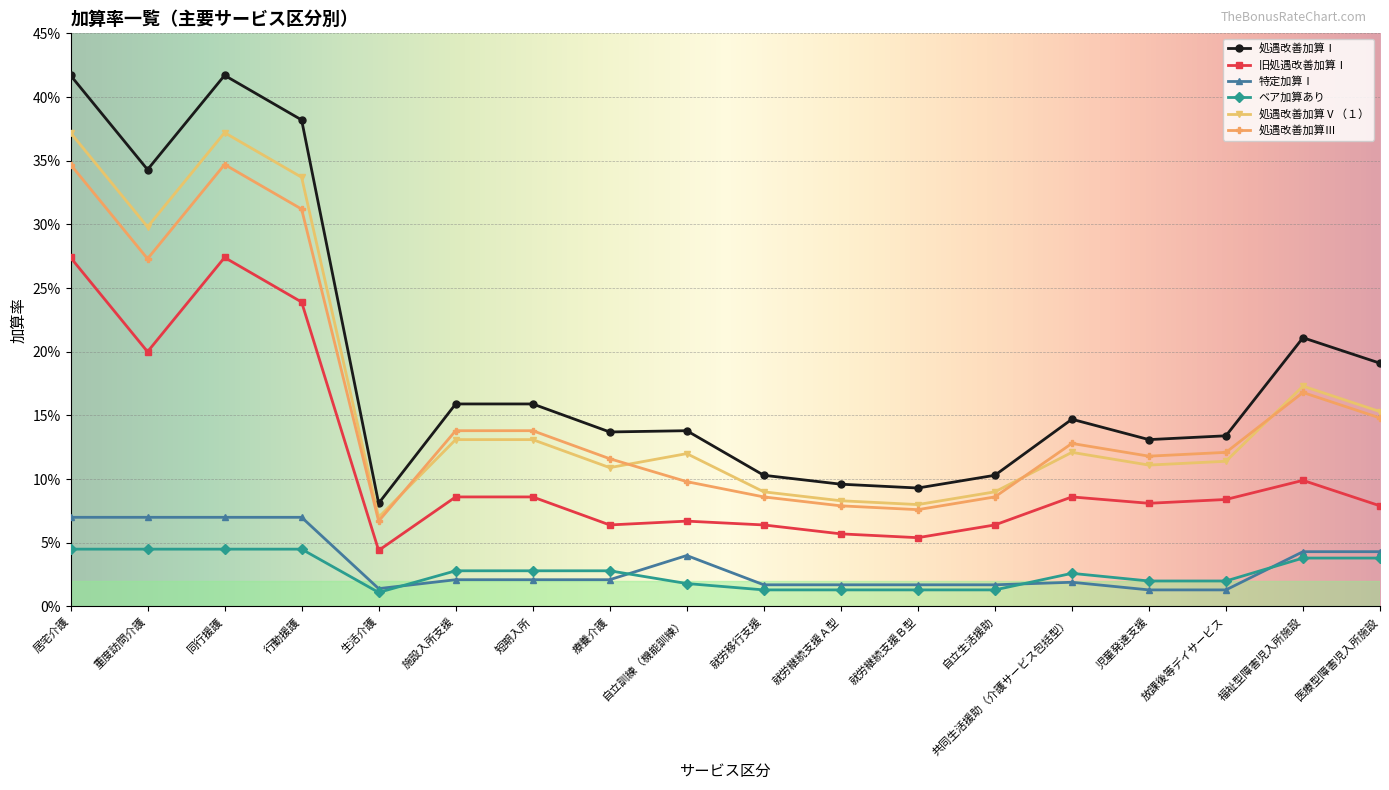

List the series in order of their peak value, lowest first.

ベア加算あり, 特定加算Ⅰ, 旧処遇改善加算Ⅰ, 処遇改善加算Ⅲ, 処遇改善加算Ⅴ（１）, 処遇改善加算Ⅰ